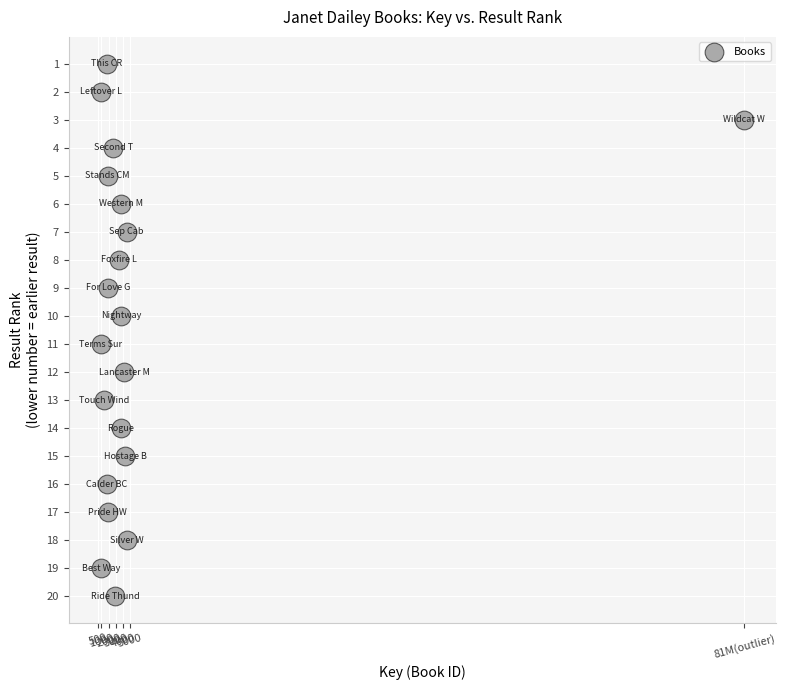

What is the range of X values (max minus min)?

89090